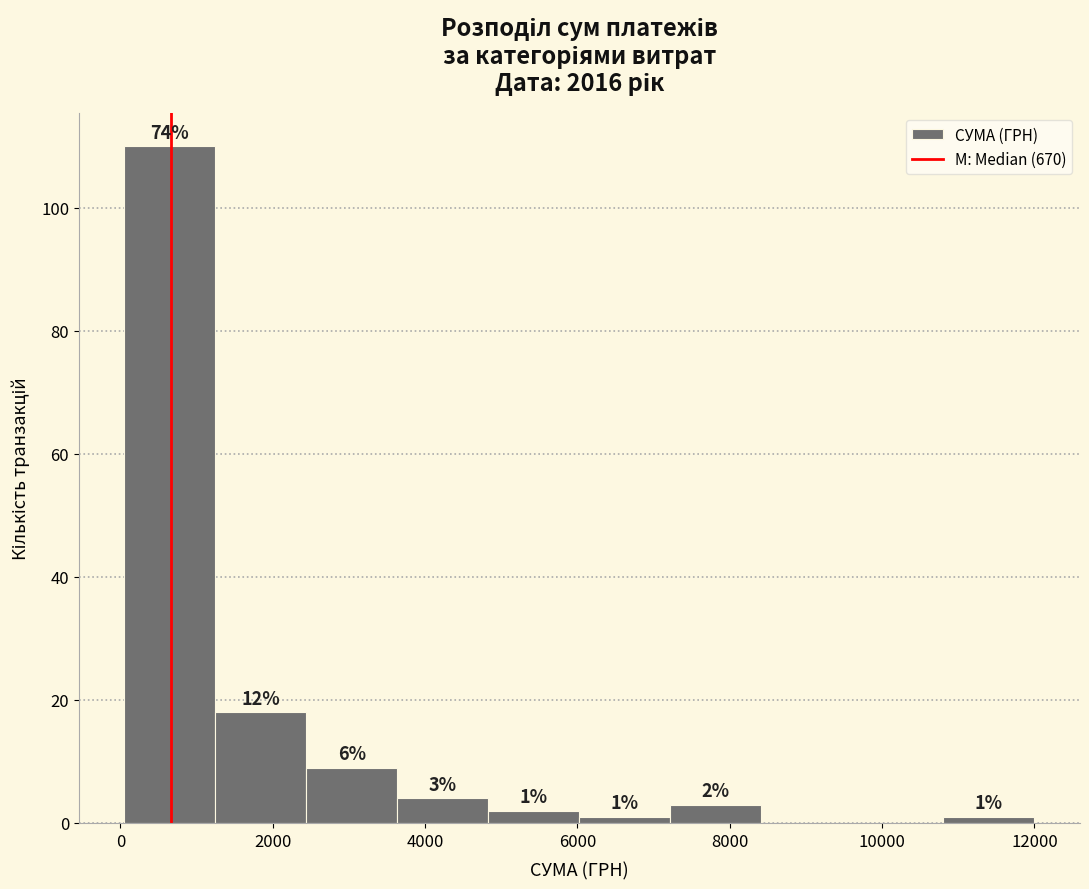

Over which range of the x-axis is the bar tallest?

0 to 1200